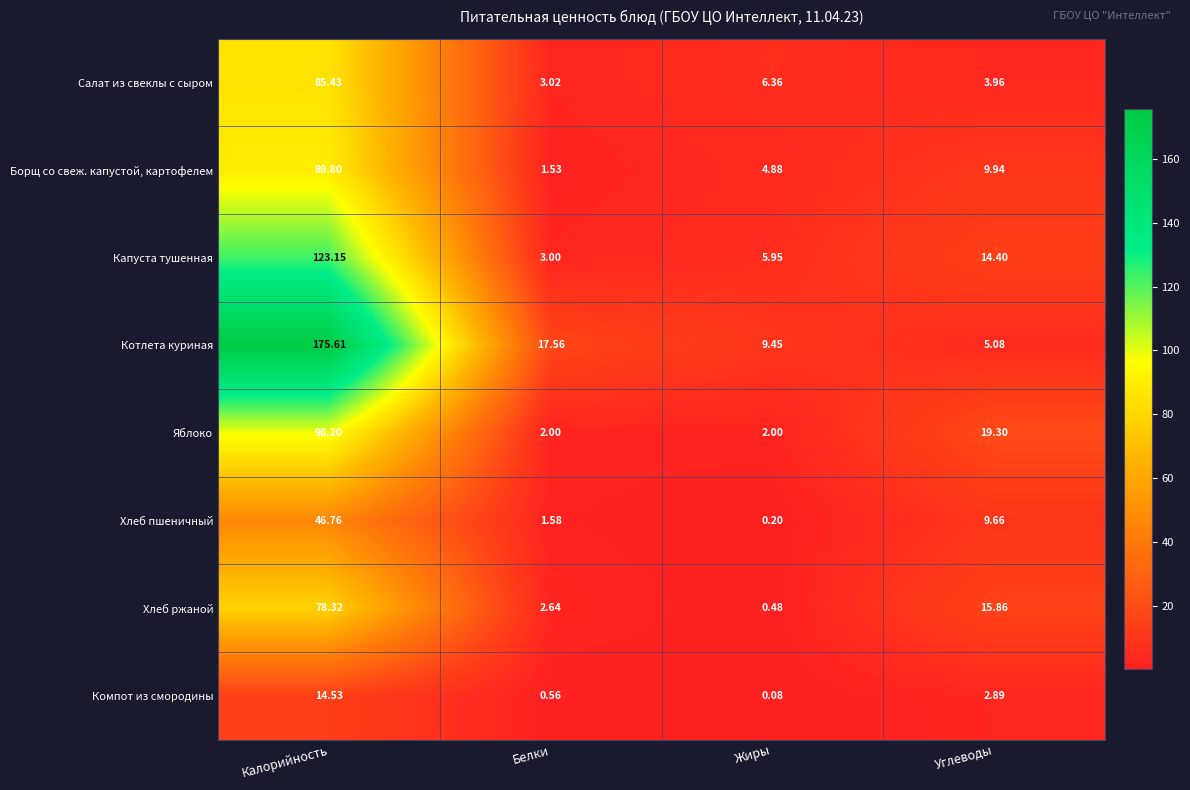

Which series has the largest range (max minus min)?

Котлета куриная